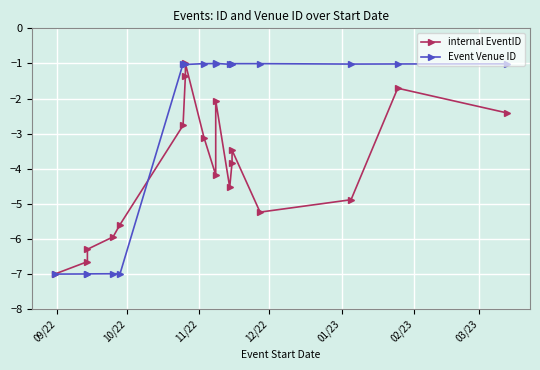

After their last crossing, which series has the higher values: internal EventID or Event Venue ID?

Event Venue ID